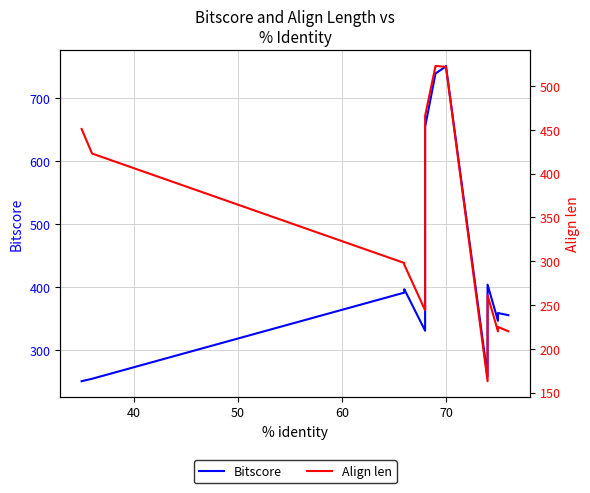

List the series in order of their overall mean, lowest first.

Align len, Bitscore